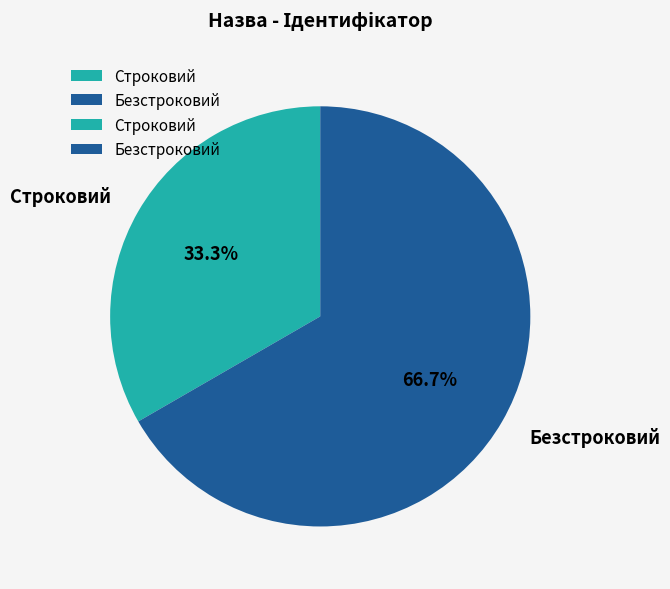

To the nearest percent, what is the combined percentage of Строковий and Безстроковий?

100%